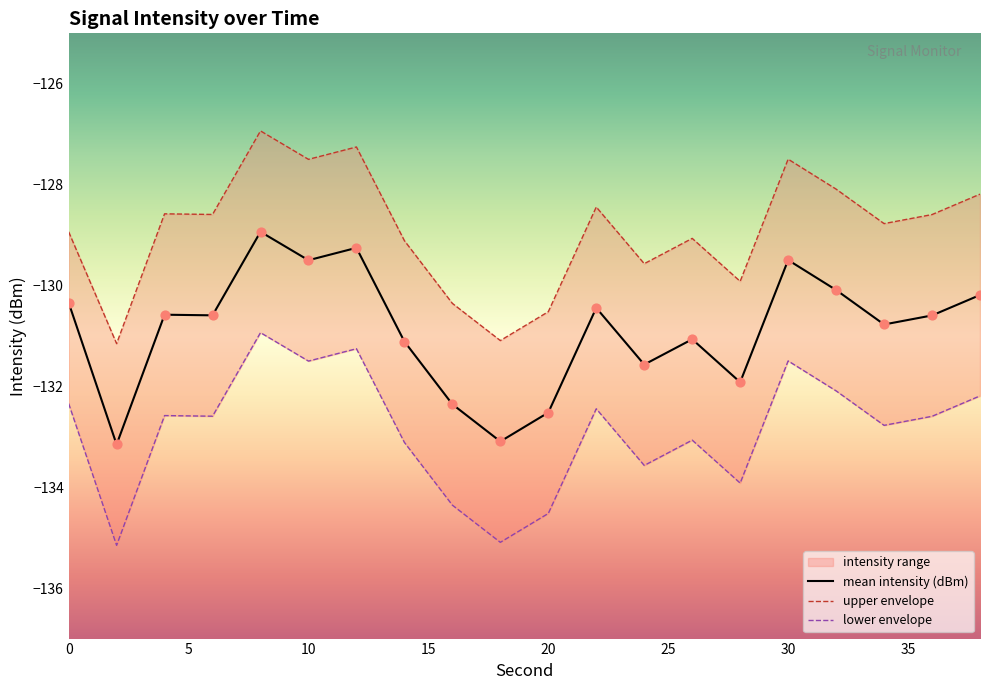

Which series has the largest Y range (max minus min)?

mean intensity (dBm)